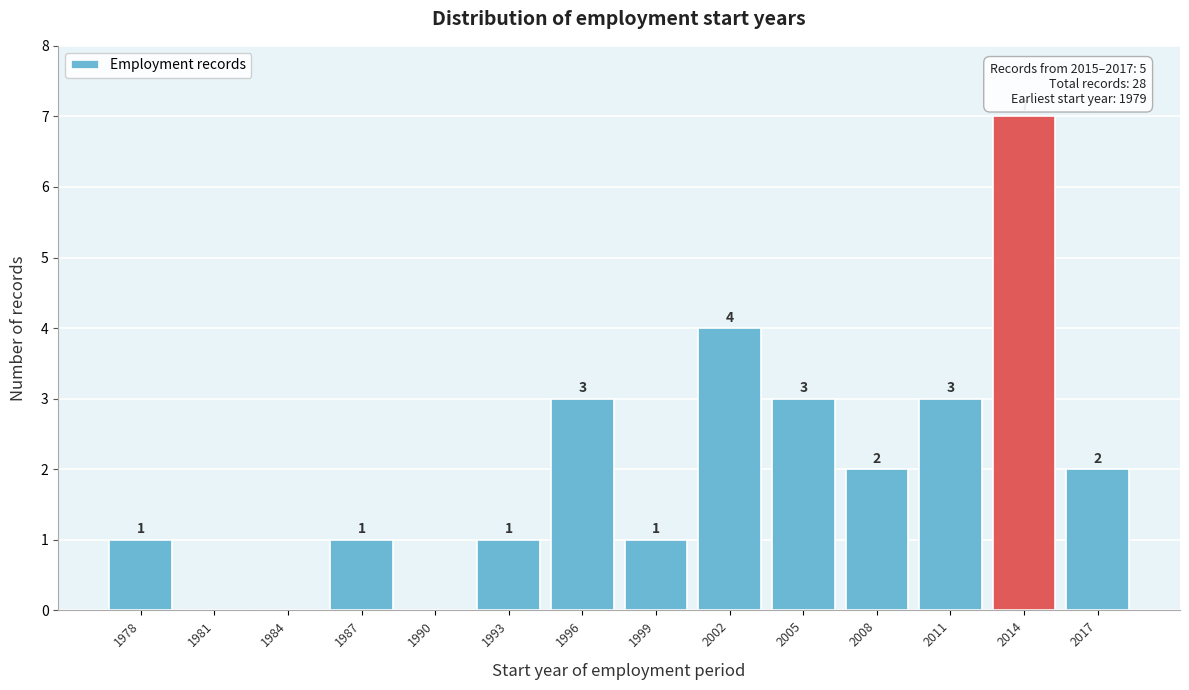

Reading left to right, what are all the values shown in this chart?

1978=1	1981=0	1984=0	1987=1	1990=0	1993=1	1996=3	1999=1	2002=4	2005=3	2008=2	2011=3	2014=7	2017=2